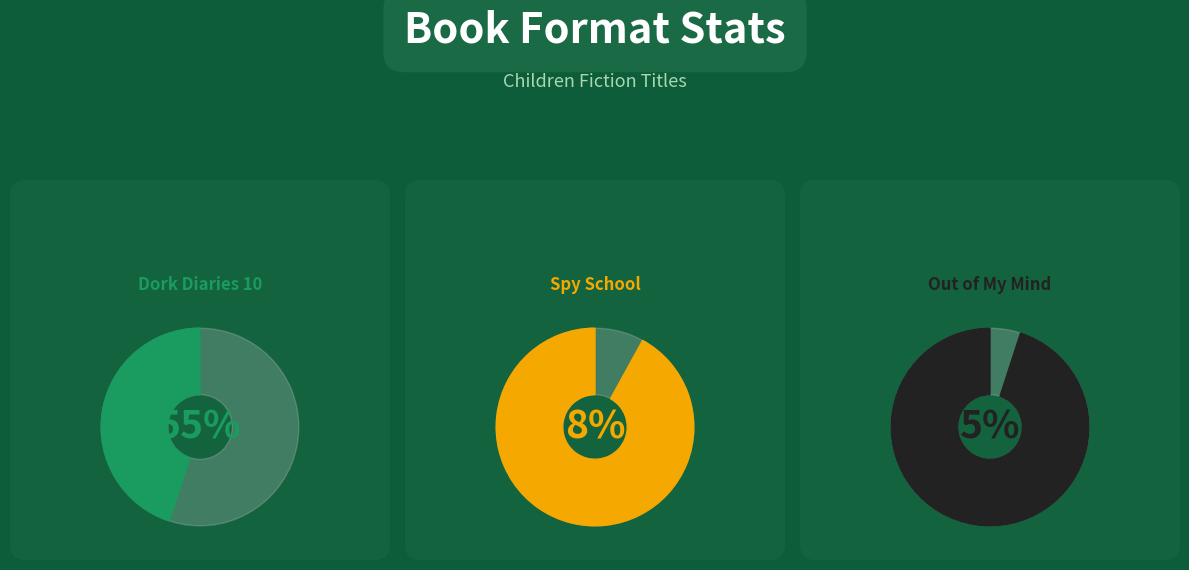

Does any single category account for the majority?

Yes